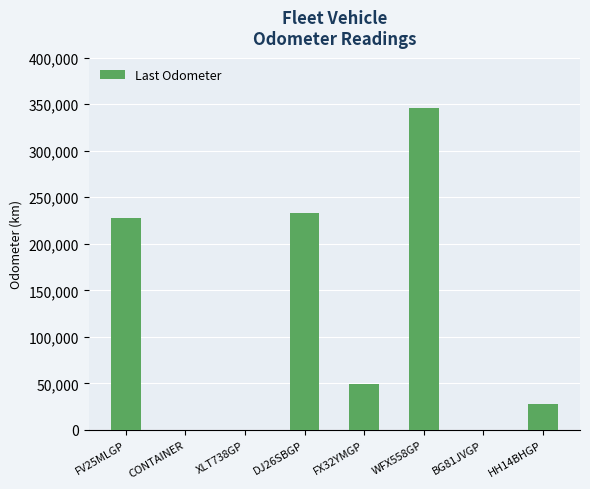

The chart shows a value of 310642 at DJ26SBGP. True or false?

False